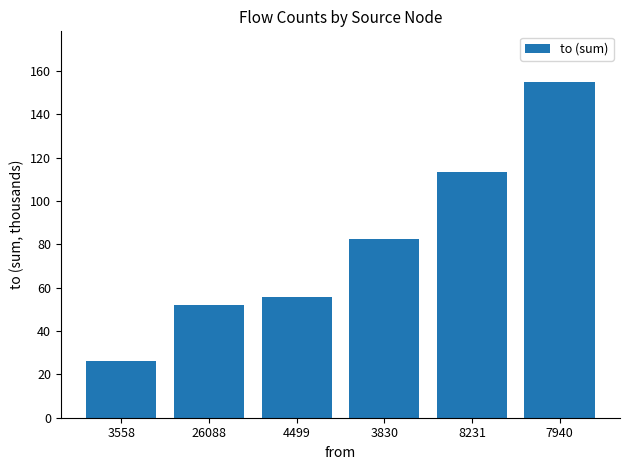

List the labels in order of value, smallest first.

3558, 26088, 4499, 3830, 8231, 7940